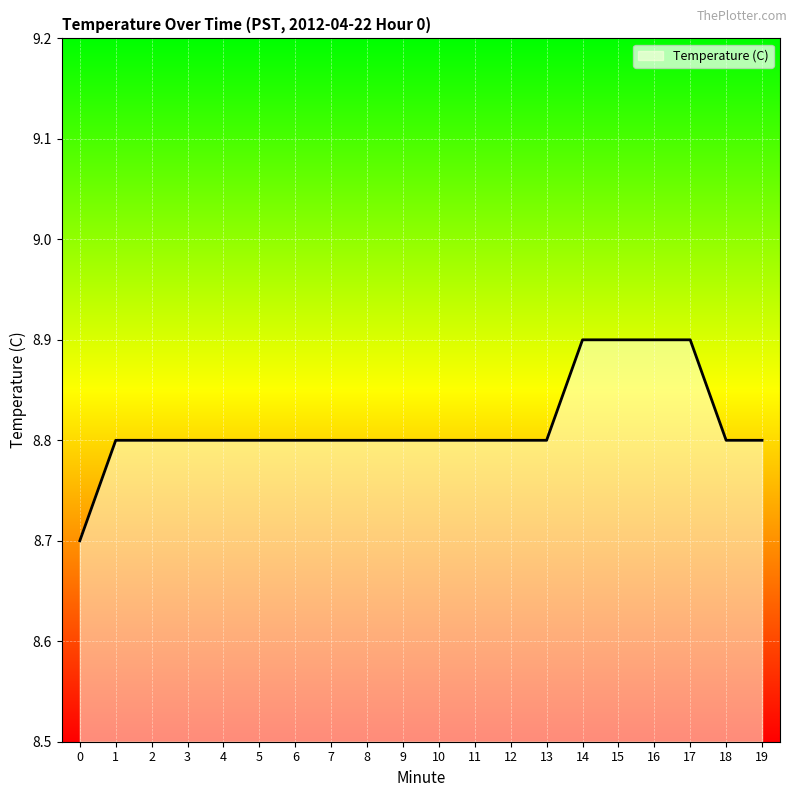

What is the maximum value shown in the chart?

8.9